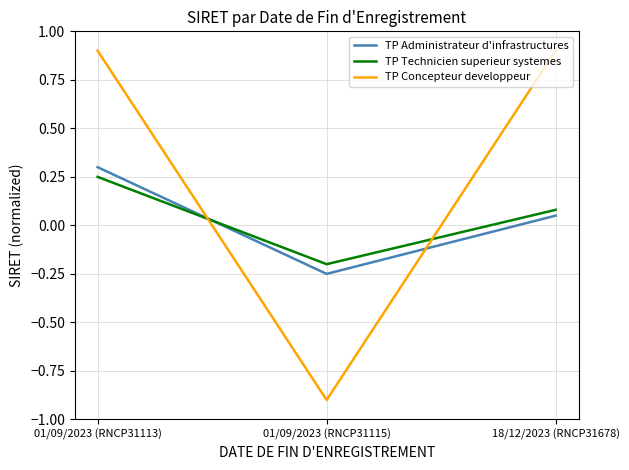

What are all the series names shown in the legend?

TP Administrateur d'infrastructures, TP Technicien superieur systemes, TP Concepteur developpeur